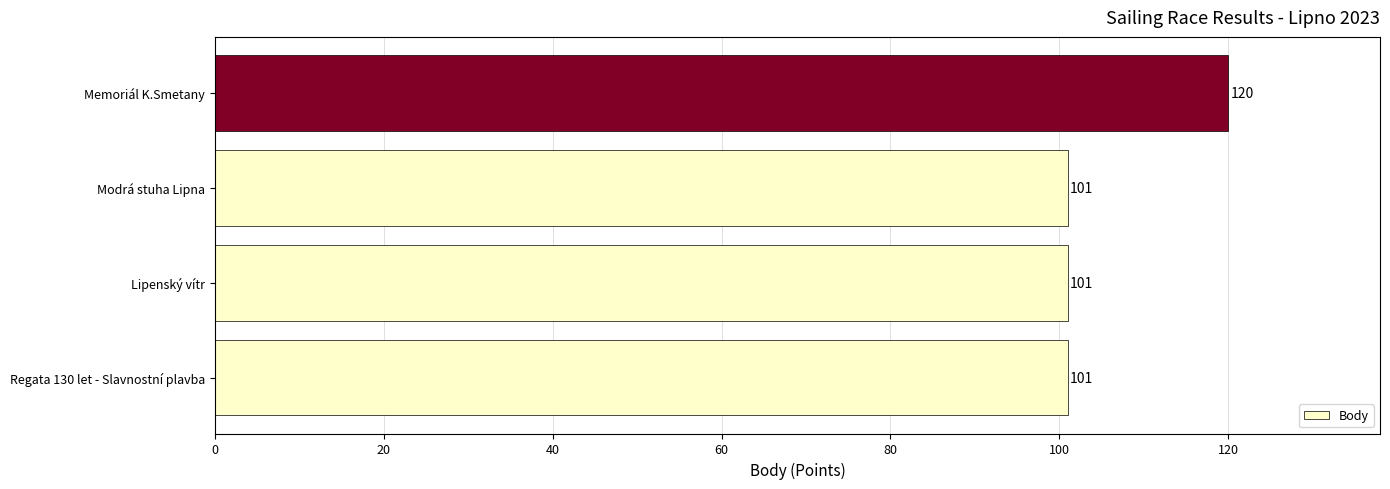

Is it true that the value at Lipenský vítr is 101?

True